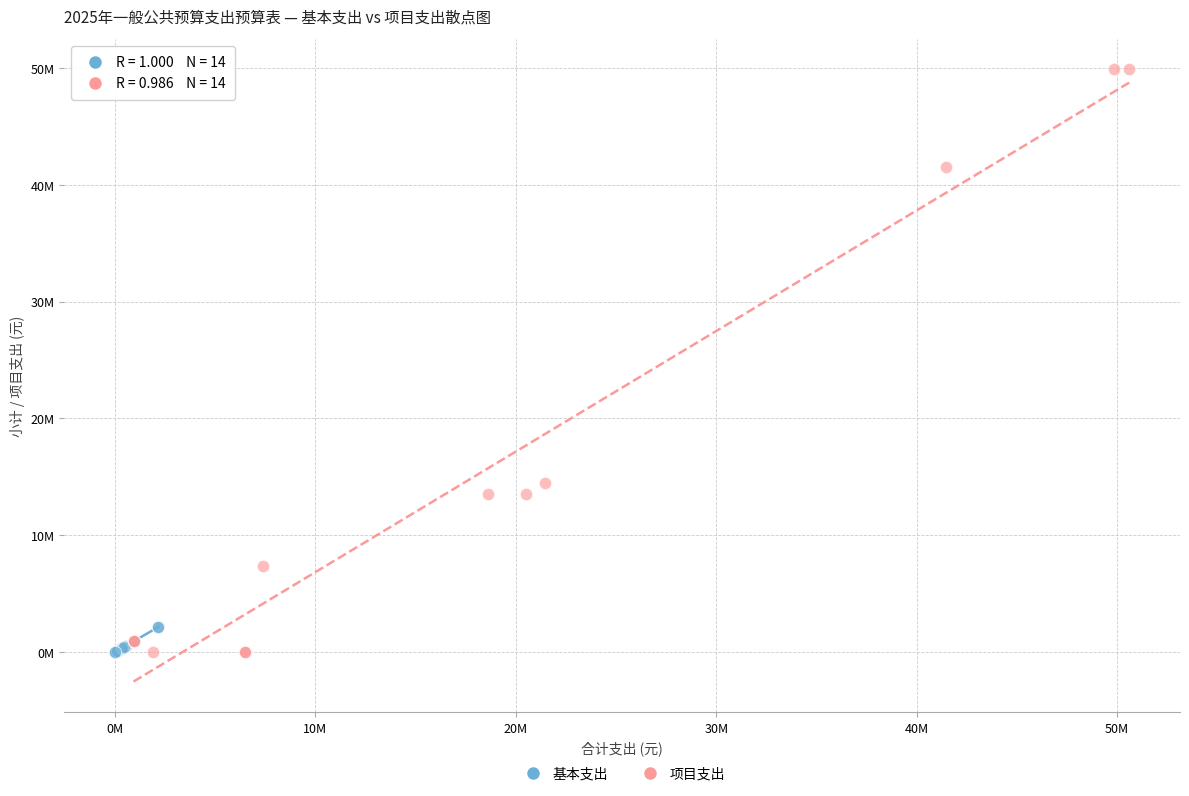

What are all the series names shown in the legend?

基本支出, 项目支出